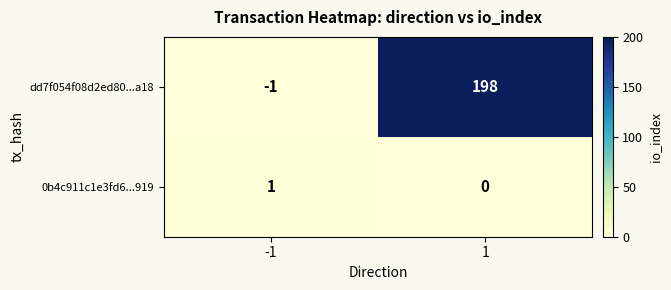

Which series has the largest range (max minus min)?

dd7f054f08d2ed80...a18